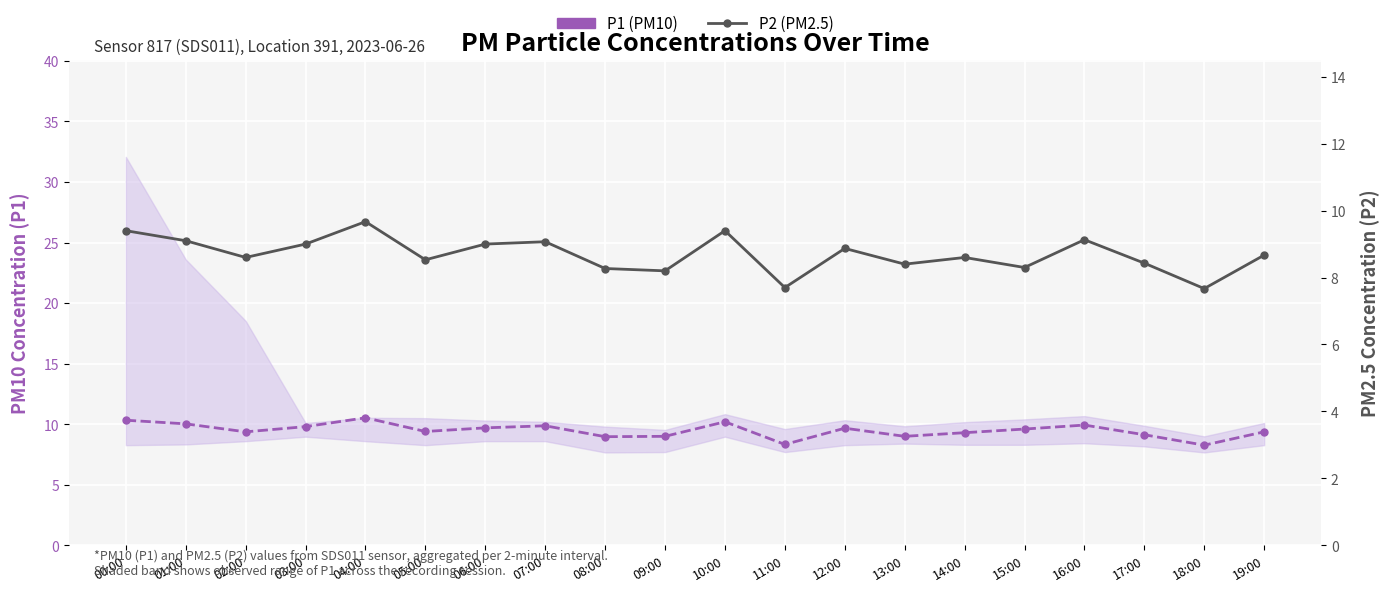

Where is P2 (PM2.5) nearest to the value 8?

09:00